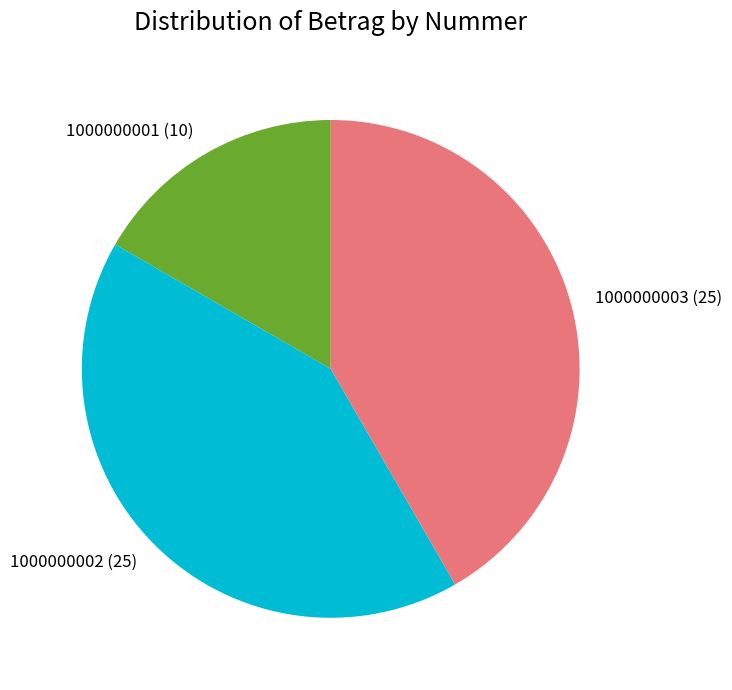

What is the ratio of the value at 1000000001 to the value at 1000000003?

0.4